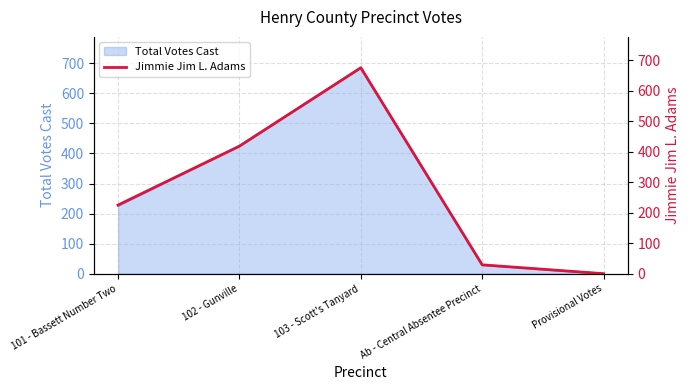

How many points are higher than both their immediate neighbors (excluding endpoints)?

1